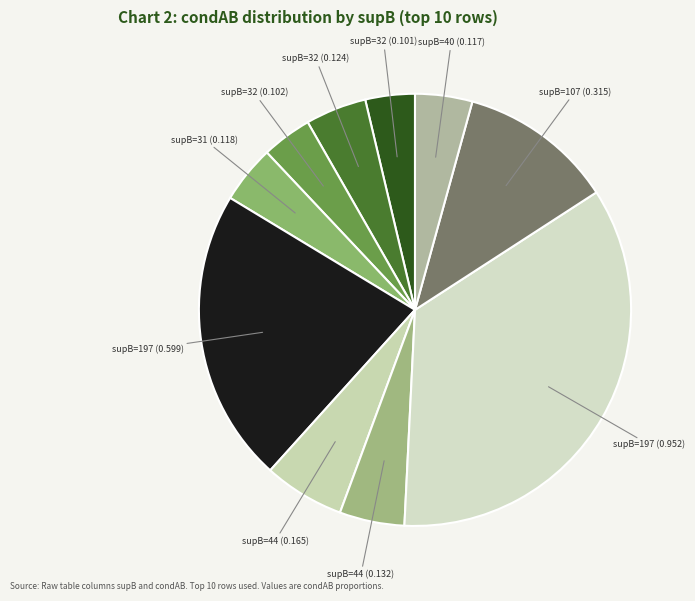

Combined, do supB=32 (0.102) and supB=44 (0.132) account for over 50%?

No